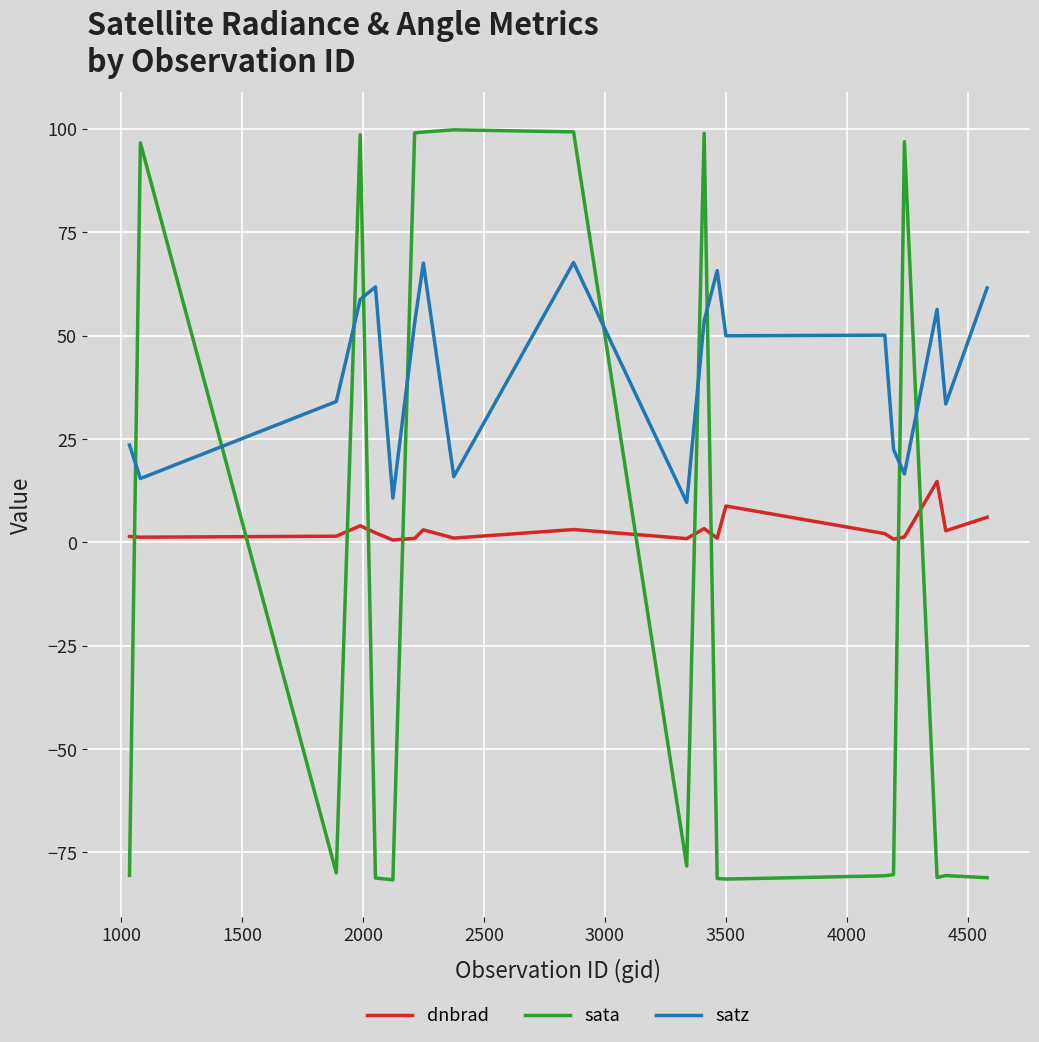

After their last crossing, which series has the higher values: dnbrad or sata?

dnbrad